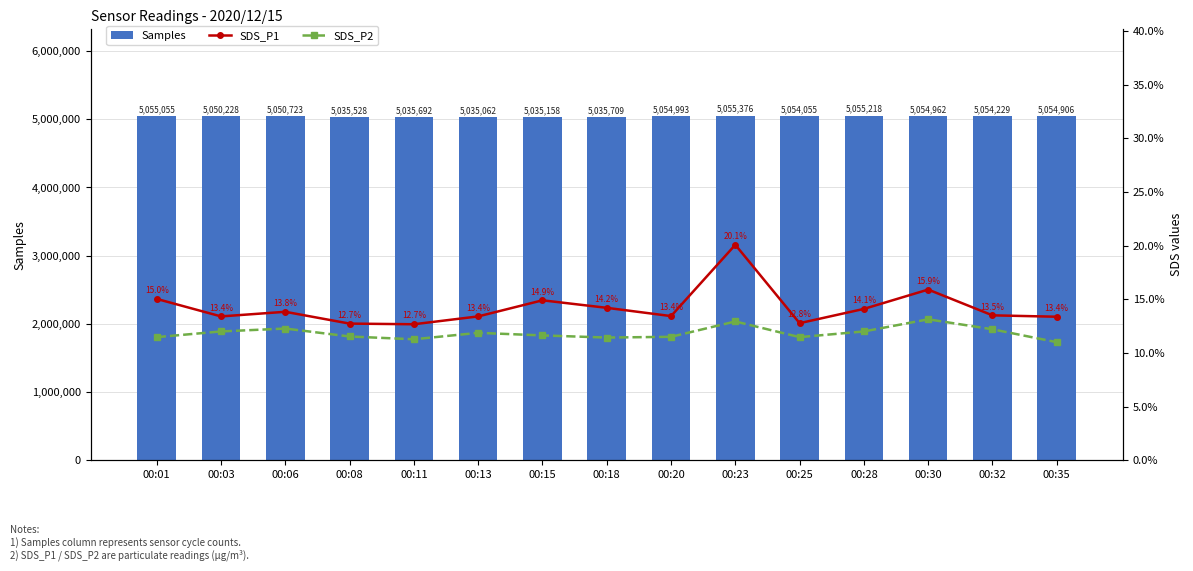

List the labels in order of SDS_P1 value, smallest first.

00:11, 00:08, 00:25, 00:35, 00:03, 00:13, 00:20, 00:32, 00:06, 00:28, 00:18, 00:15, 00:01, 00:30, 00:23